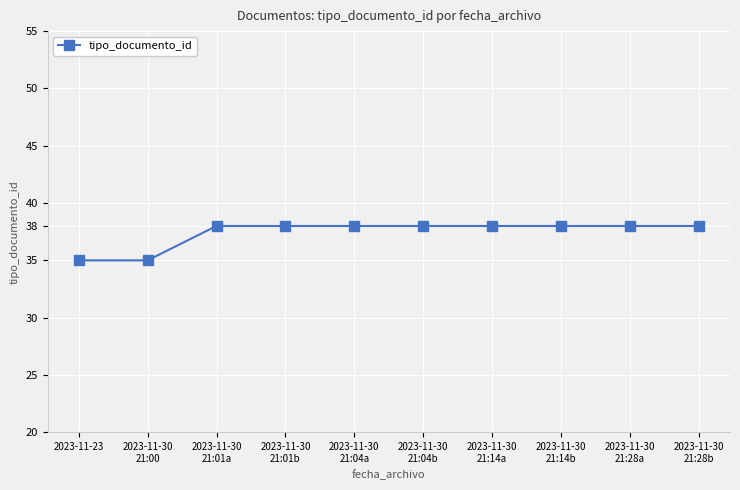

The value at 2023-11-30
21:28a is 38. True or false?

True